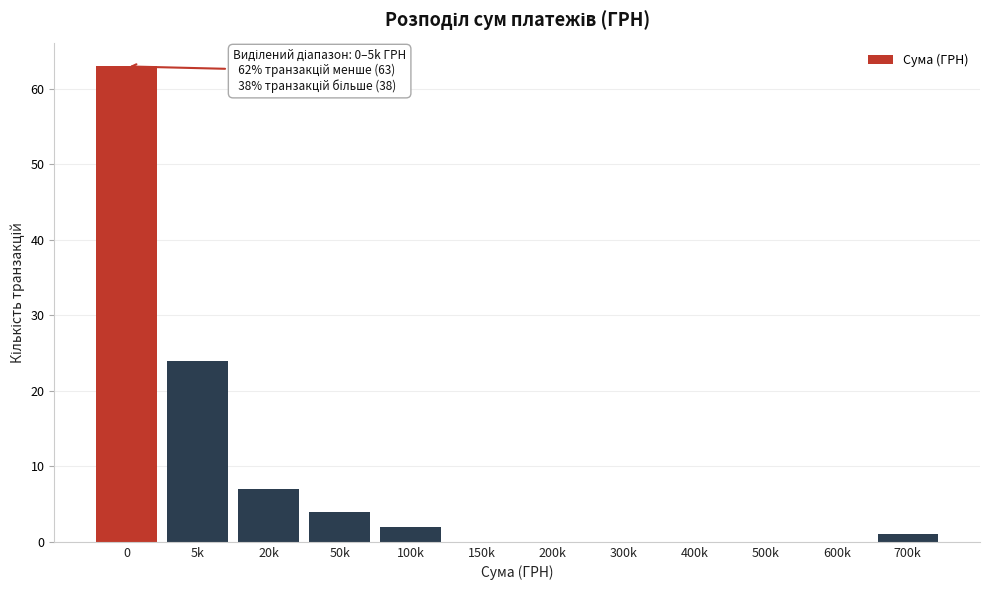

Reading right to left, transcribe all the data shown in this chart.

700k=1	600k=0	500k=0	400k=0	300k=0	200k=0	150k=0	100k=2	50k=4	20k=7	5k=24	0=63